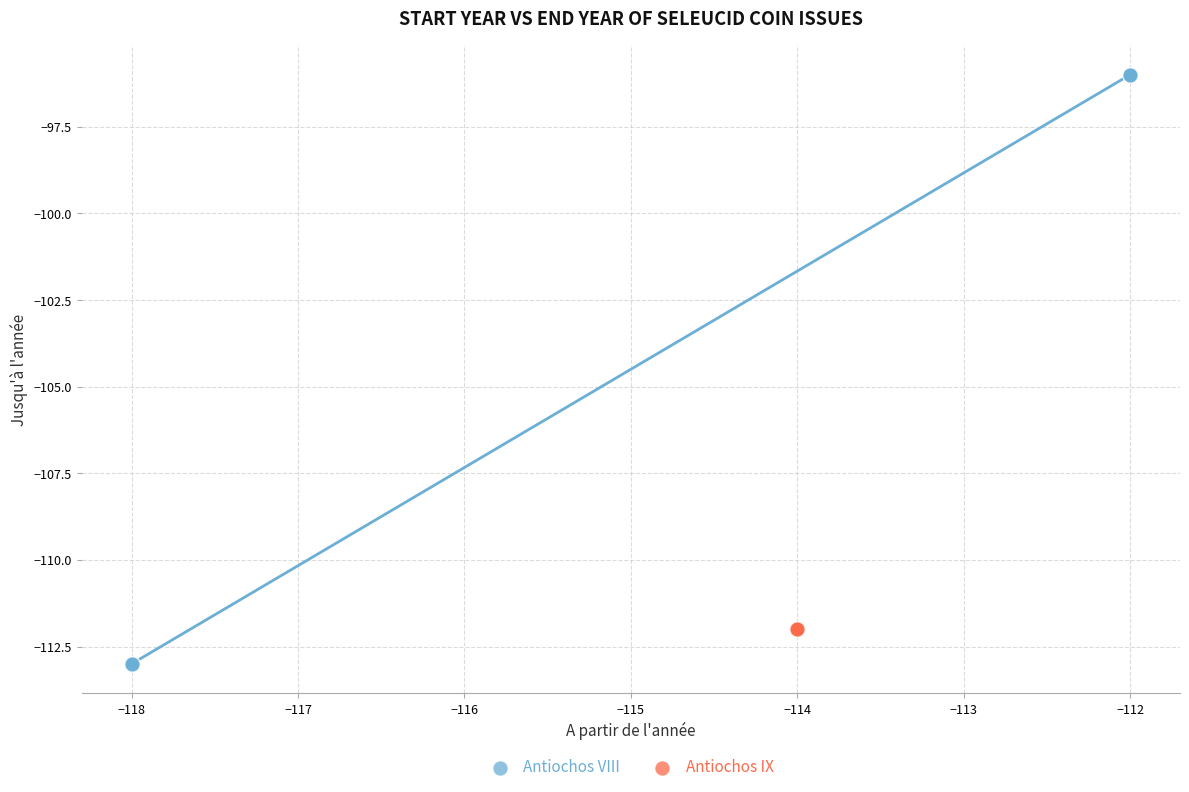

Which series reaches the minimum Y coordinate?

Antiochos VIII